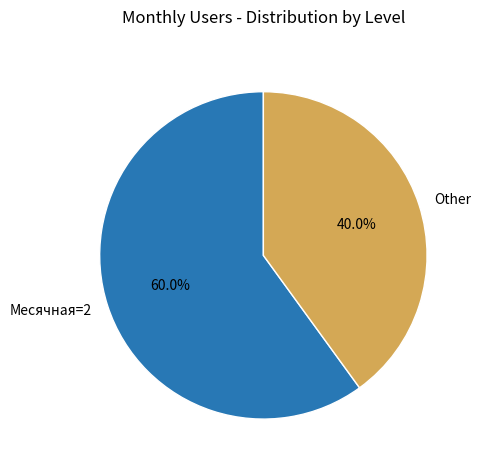

What is the ratio of the value at Other to the value at Месячная=2?

0.7